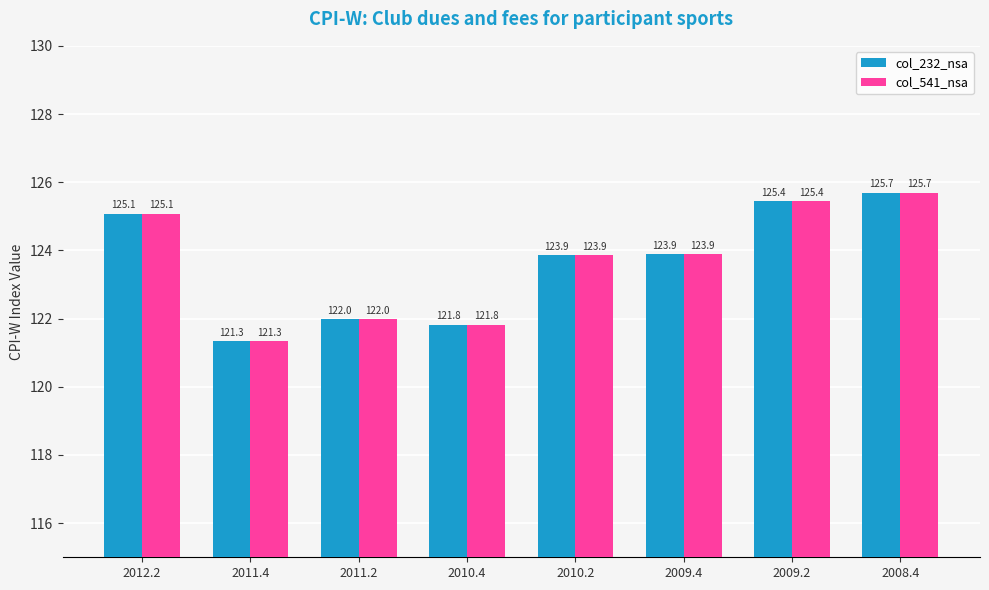

Reading left to right, transcribe all the data shown in this chart.

col_232_nsa: 2012.2=125.1	2011.4=121.3	2011.2=122.0	2010.4=121.8	2010.2=123.9	2009.4=123.9	2009.2=125.4	2008.4=125.7
col_541_nsa: 2012.2=125.1	2011.4=121.3	2011.2=122.0	2010.4=121.8	2010.2=123.9	2009.4=123.9	2009.2=125.4	2008.4=125.7